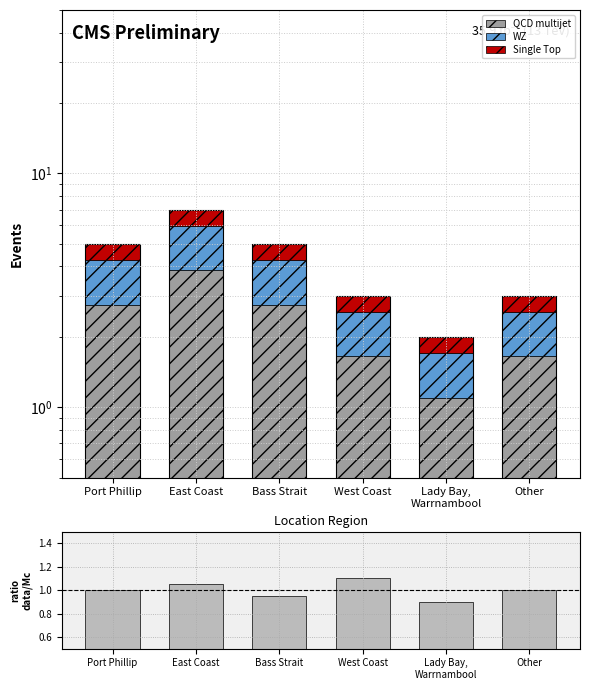

What is the smallest value displayed?

0.3